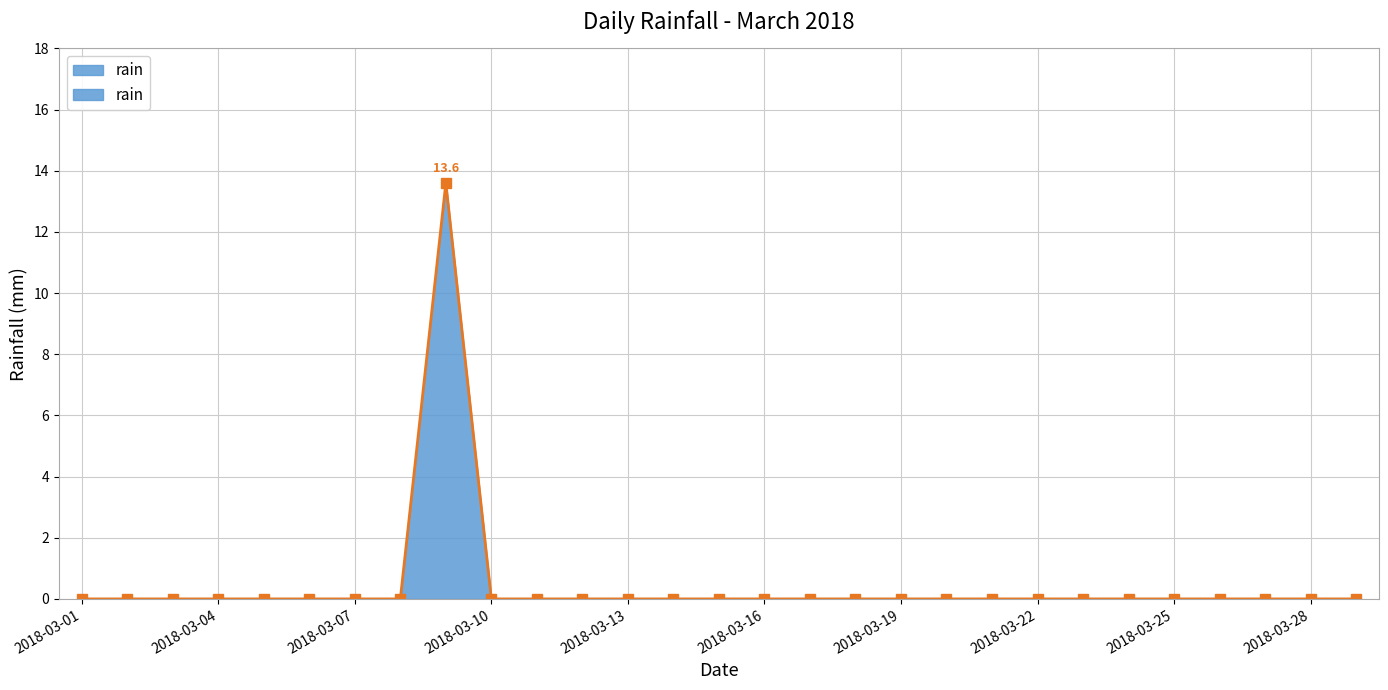

Rank the categories by value from highest to lowest.

2018-03-09, 2018-03-01, 2018-03-02, 2018-03-03, 2018-03-04, 2018-03-05, 2018-03-06, 2018-03-07, 2018-03-08, 2018-03-10, 2018-03-11, 2018-03-12, 2018-03-13, 2018-03-14, 2018-03-15, 2018-03-16, 2018-03-17, 2018-03-18, 2018-03-19, 2018-03-20, 2018-03-21, 2018-03-22, 2018-03-23, 2018-03-24, 2018-03-25, 2018-03-26, 2018-03-27, 2018-03-28, 2018-03-29